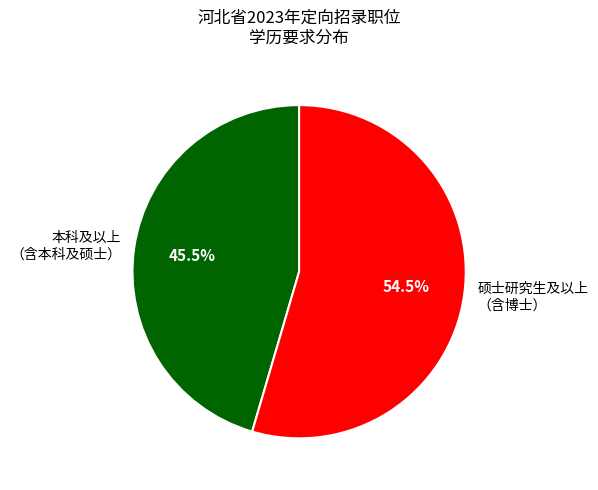

What is the ratio of the value at 硕士研究生及以上 （含博士） to the value at 本科及以上 （含本科及硕士）?

1.2